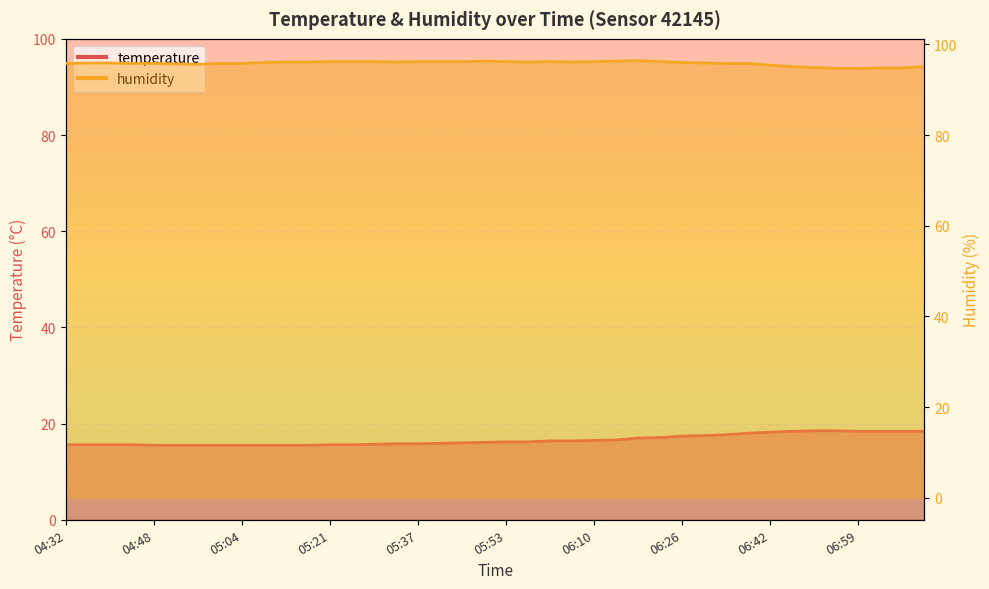

What position from the left is 06:50?

35